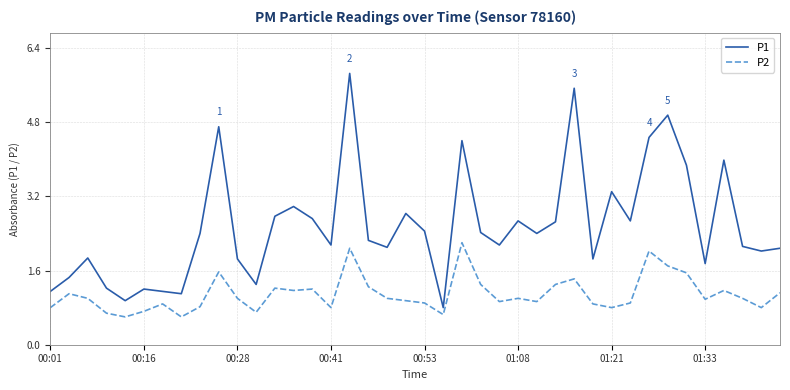

True or false: P1 and P2 cross at least once.

False